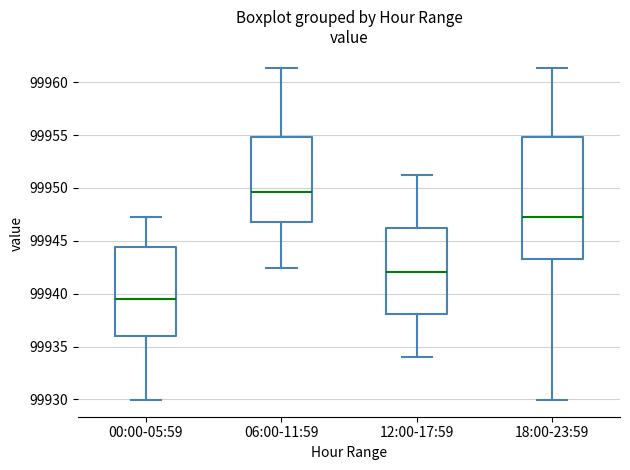

Reading left to right, read every box against the y-axis: the position of its median line, the range the box covers, and the ends of its whiskers. The values are not printed on the chart, so give them approximately, as read against the axis.

00:00-05:59: median 99939.5, box 99936.0 to 99944.5, whiskers 99930.0 to 99947.5
06:00-11:59: median 99949.5, box 99947.0 to 99955.0, whiskers 99942.5 to 99961.5
12:00-17:59: median 99942.0, box 99938.0 to 99946.0, whiskers 99934.0 to 99951.5
18:00-23:59: median 99947.5, box 99943.0 to 99955.0, whiskers 99930.0 to 99961.5